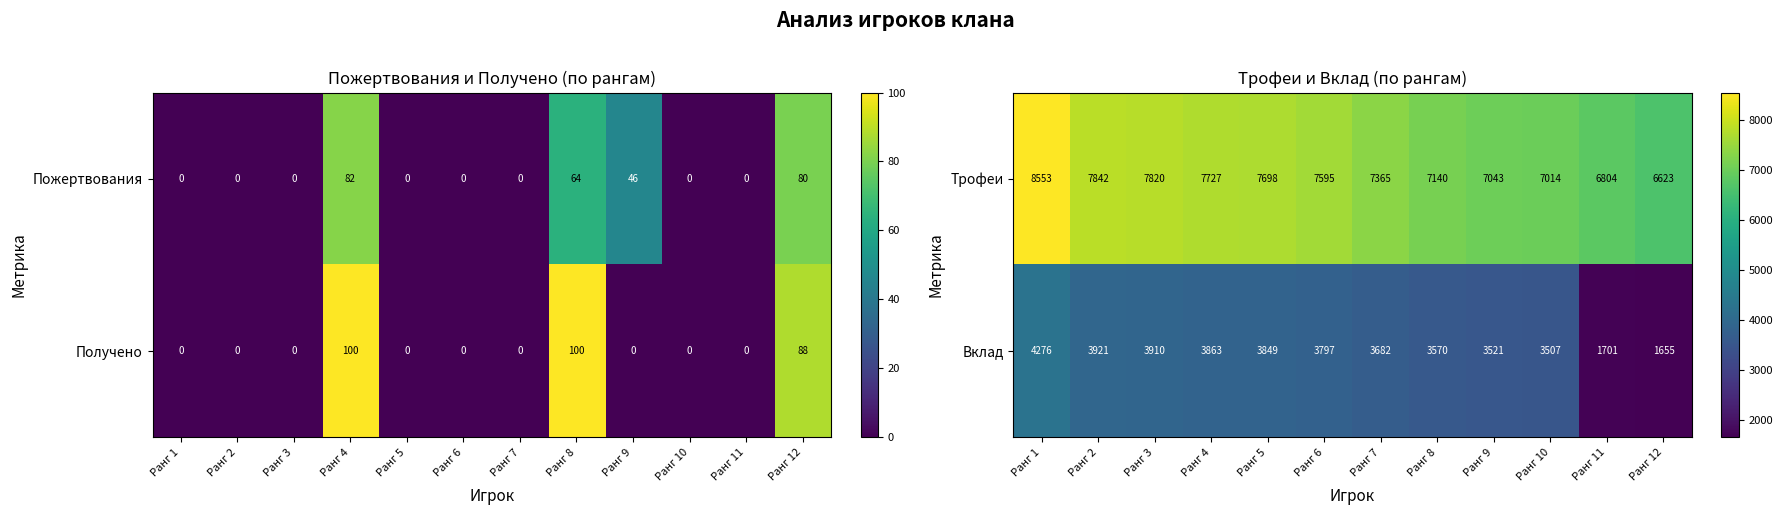

What is the approximate value of Вклад at Ранг 8, to the nearest 50?

3550